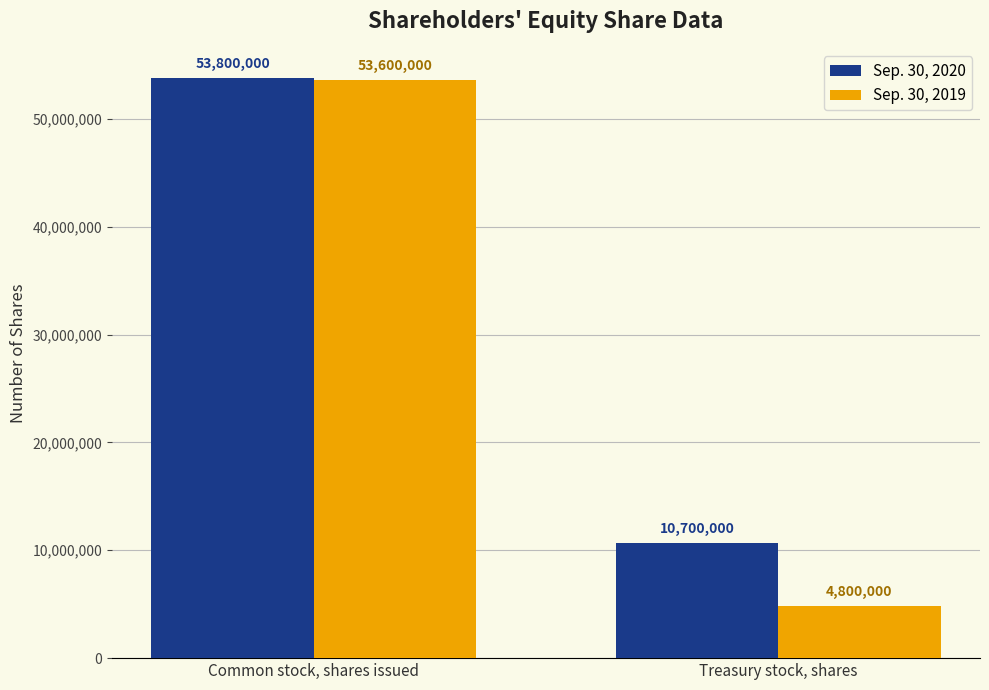

Reading left to right, list all the values displayed in this chart.

Sep. 30, 2020: 53800000	10700000
Sep. 30, 2019: 53600000	4800000